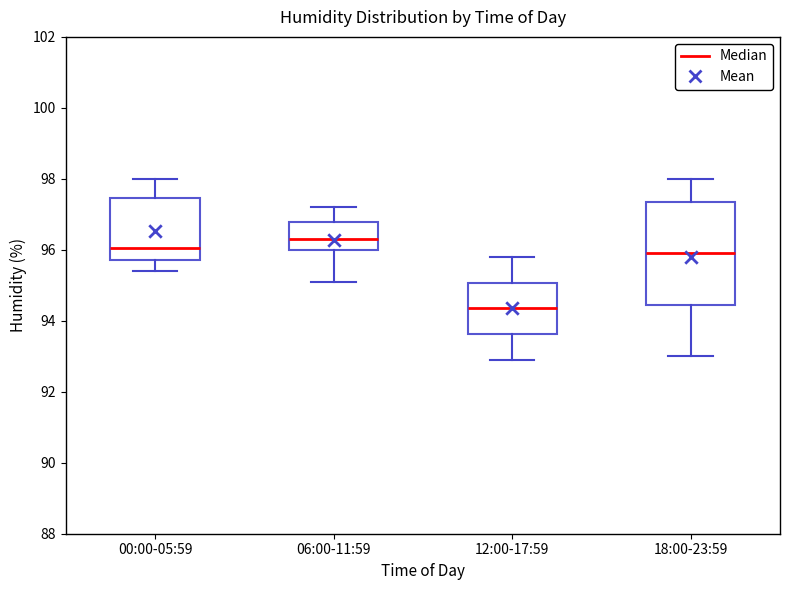

Reading left to right, read every box against the y-axis: the position of its median line, the range the box covers, and the ends of its whiskers. The values are not printed on the chart, so give them approximately, as read against the axis.

00:00-05:59: median 96.0, box 95.8 to 97.4, whiskers 95.4 to 98.0
06:00-11:59: median 96.4, box 96.0 to 96.8, whiskers 95.2 to 97.2
12:00-17:59: median 94.4, box 93.6 to 95.0, whiskers 93.0 to 95.8
18:00-23:59: median 96.0, box 94.4 to 97.4, whiskers 93.0 to 98.0